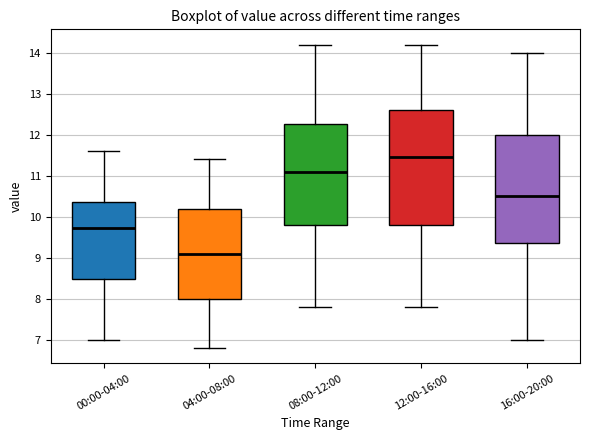

Reading left to right, transcribe this box plot: for each box, give where its median line is, the range the box spans, and where its two whiskers end, as read against the y-axis. The values are not printed on the chart, so give them approximately, as read against the axis.

00:00-04:00: median 9.7, box 8.5 to 10.4, whiskers 7.0 to 11.6
04:00-08:00: median 9.1, box 8.0 to 10.2, whiskers 6.8 to 11.4
08:00-12:00: median 11.1, box 9.8 to 12.3, whiskers 7.8 to 14.2
12:00-16:00: median 11.5, box 9.8 to 12.6, whiskers 7.8 to 14.2
16:00-20:00: median 10.5, box 9.4 to 12.0, whiskers 7.0 to 14.0